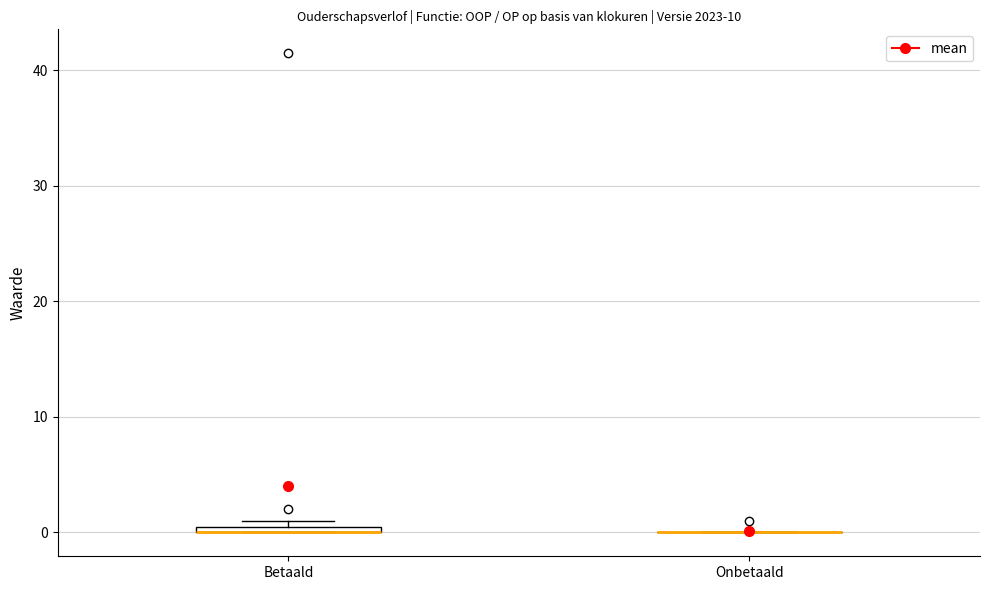

Where is the upper edge of the box for Betaald on the y-axis? The values are not printed on the chart, so give them approximately, as read against the axis.

1